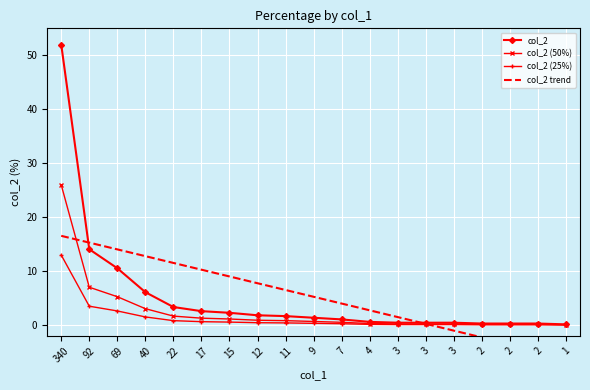

True or false: col_2 (50%) and col_2 intersect in this chart.

False